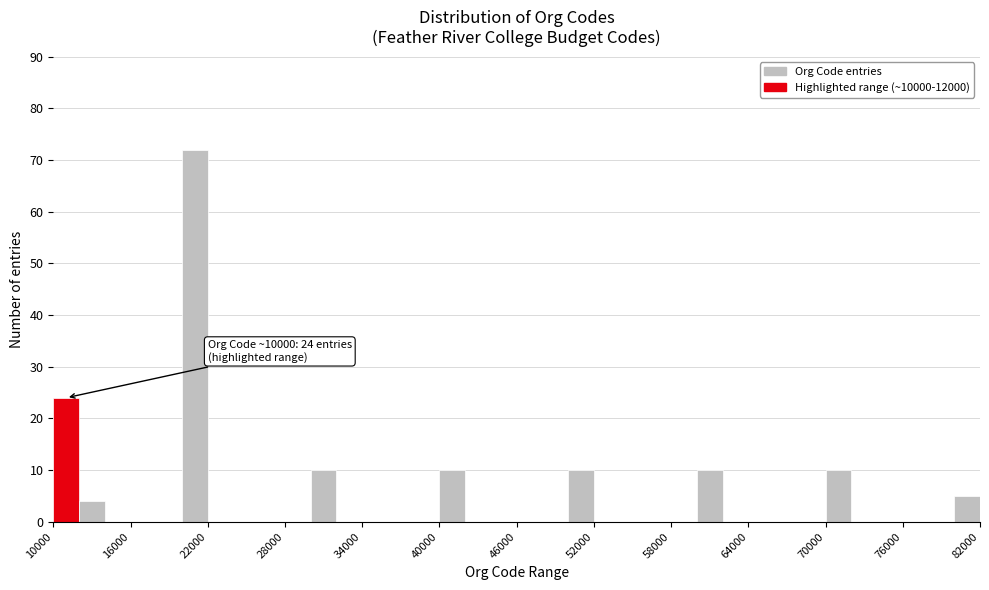

Read against the x-axis, roughly where is the centre of the tallest bar?

21000